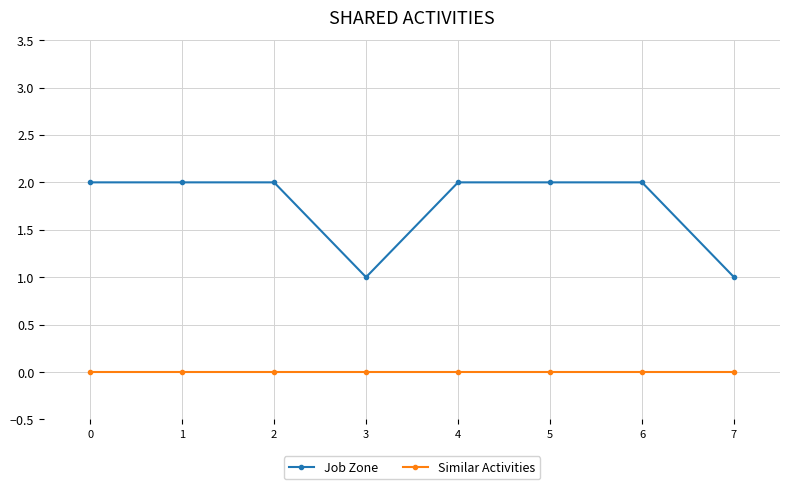

Is the value of Similar Activities at 7 greater than the value of Job Zone at 1?

No